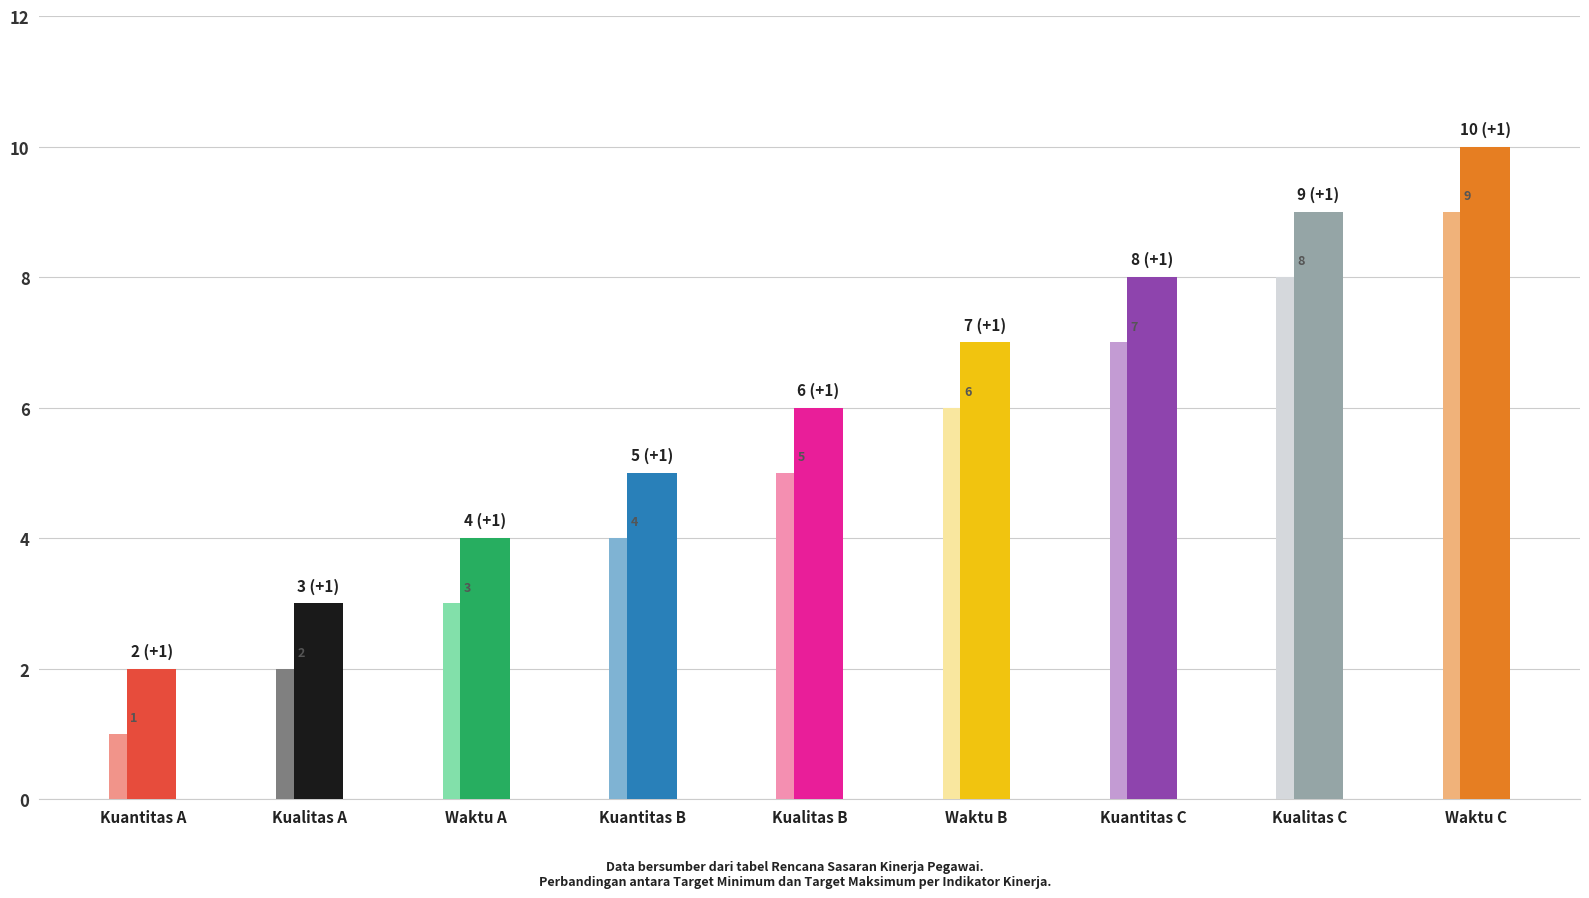

At which category is the sum across all series the highest?

Waktu C